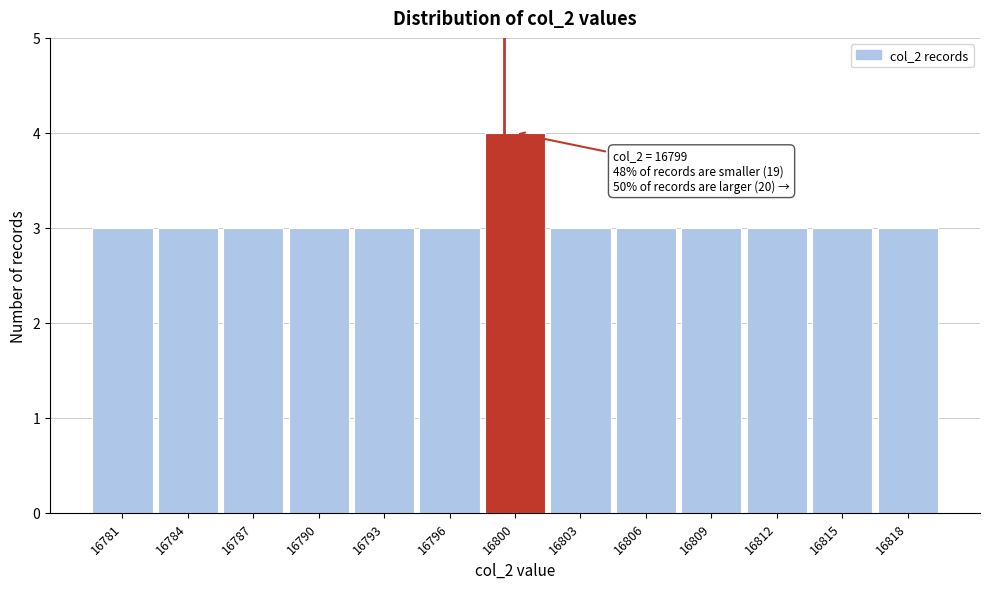

Reading right to left, extract all data points from this chart.

16818=3	16815=3	16812=3	16809=3	16806=3	16803=3	16800=4	16796=3	16793=3	16790=3	16787=3	16784=3	16781=3